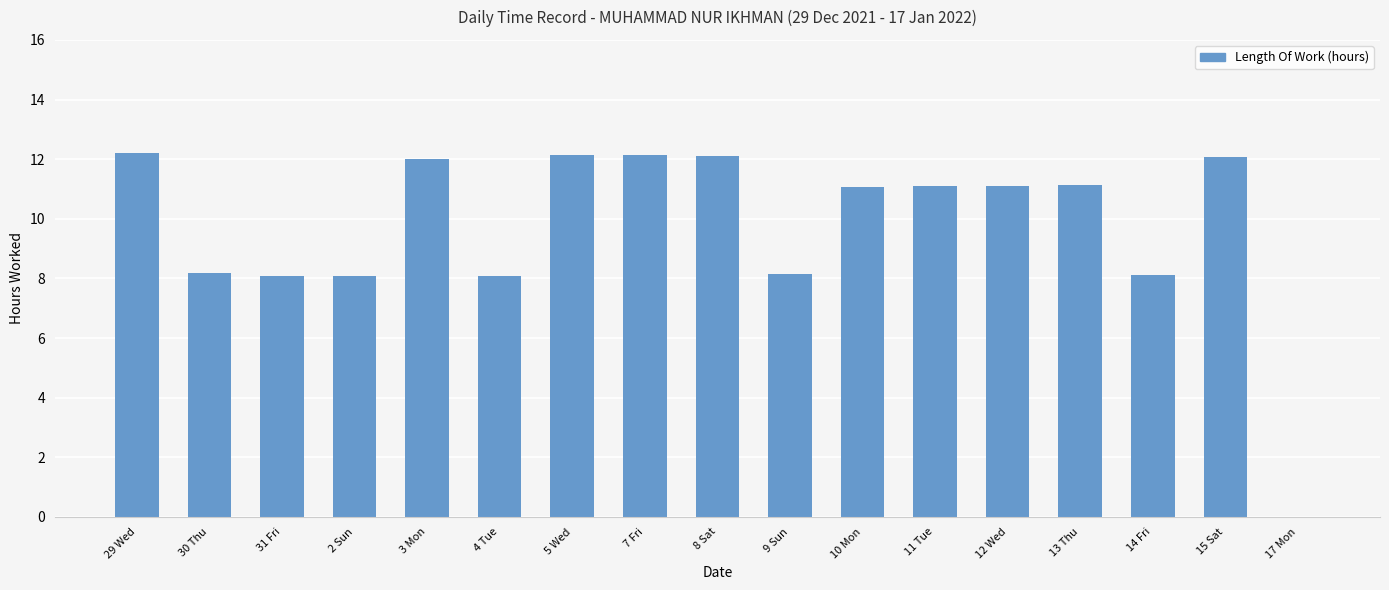

What is the greatest value displayed?

12.2